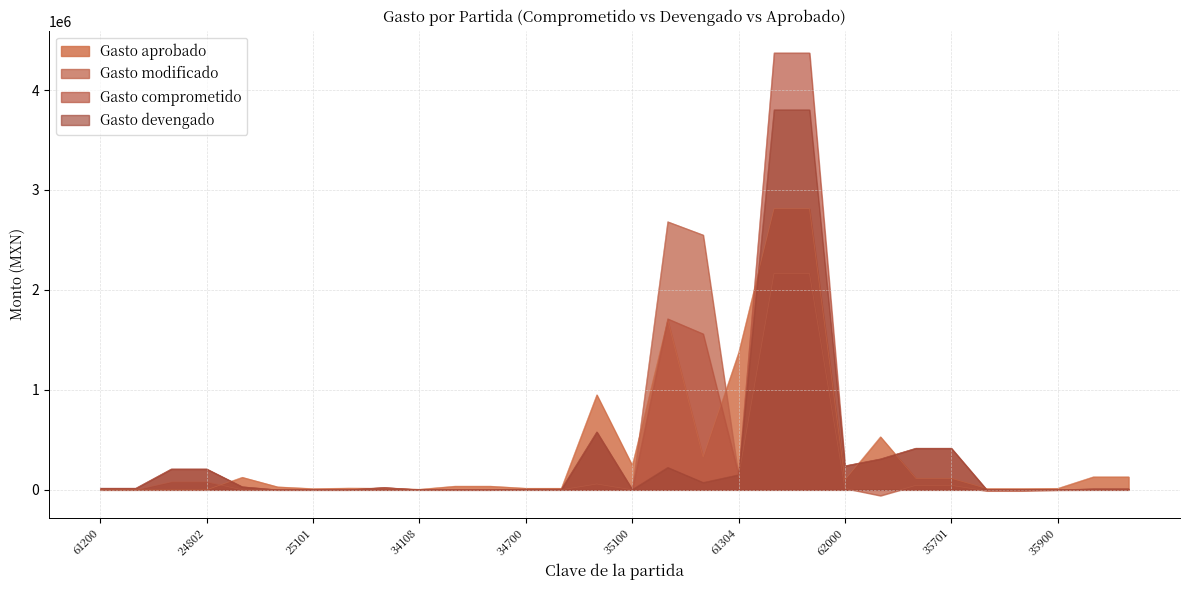

Where do Gasto aprobado and Gasto devengado first cross each other?

24802 and 25000